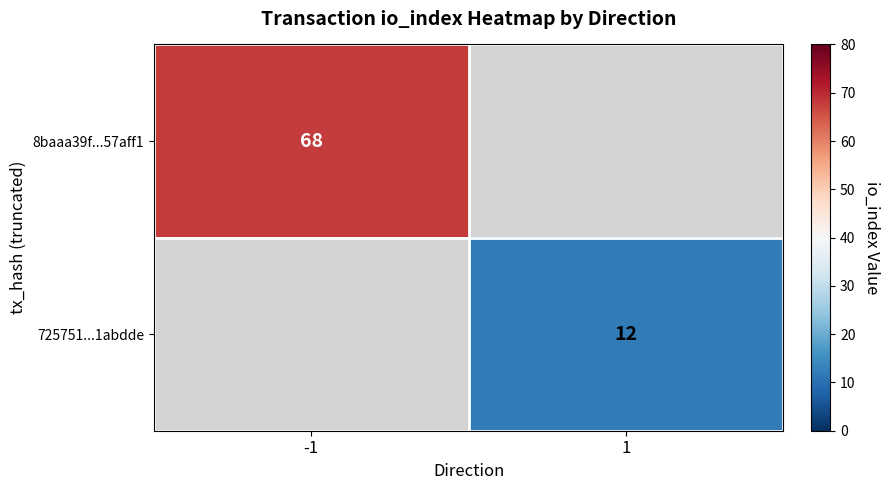

Is the value of 725751...1abdde at 1 greater than the value of 8baaa39f...57aff1 at -1?

No